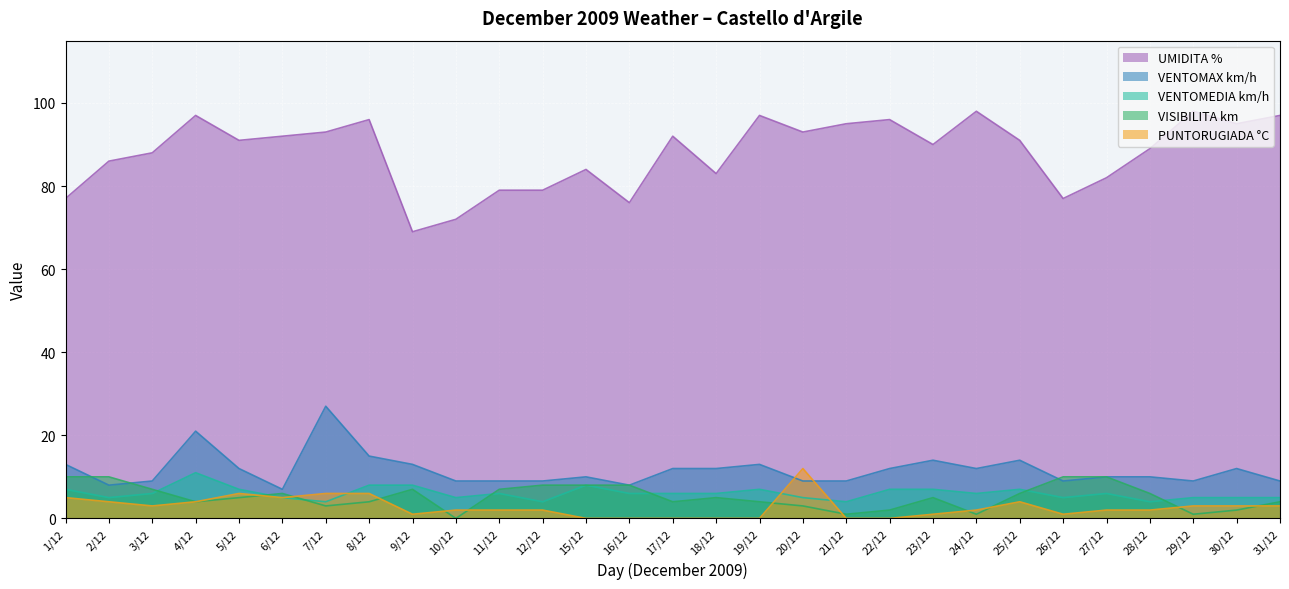

At which label does VISIBILITA km reach its peak?

1/12